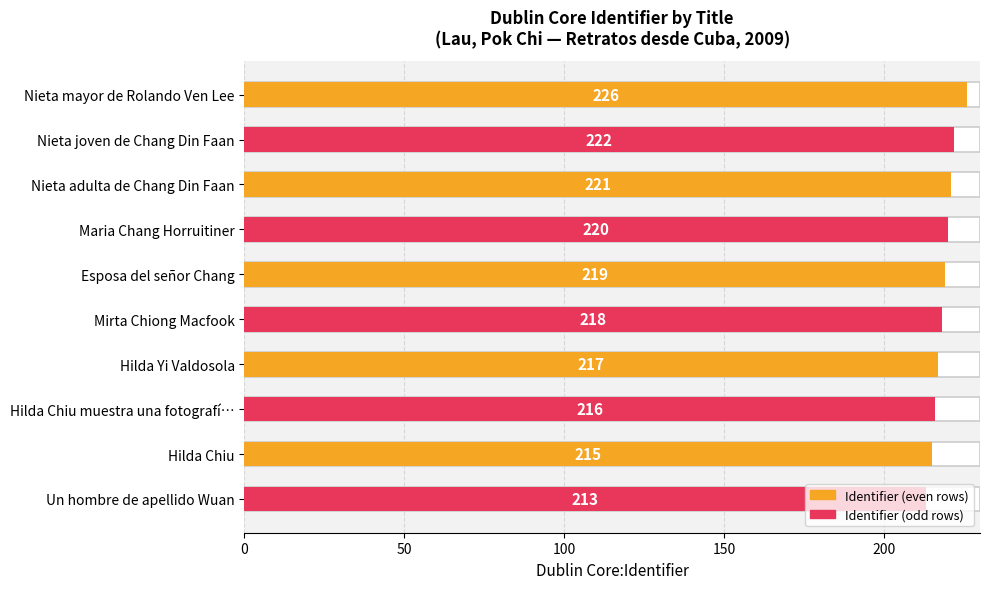

Which label corresponds to the smallest value in the chart?

Un hombre de apellido Wuan